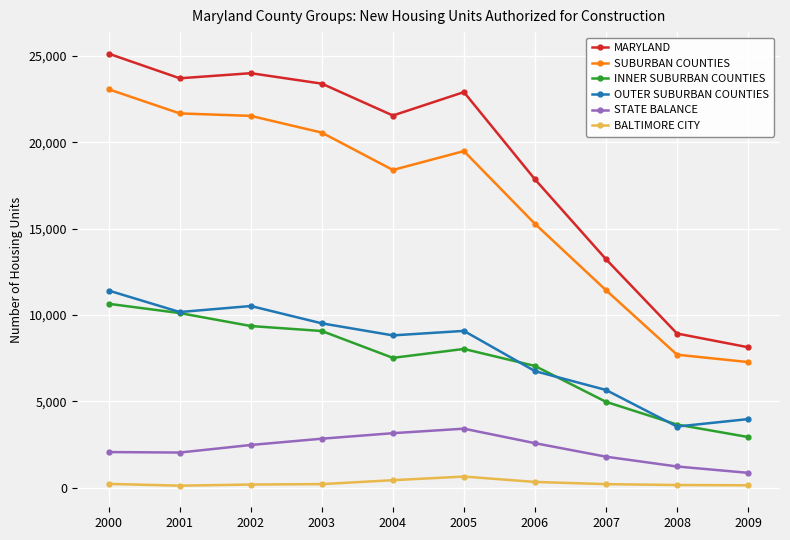

True or false: OUTER SUBURBAN COUNTIES and SUBURBAN COUNTIES intersect in this chart.

False